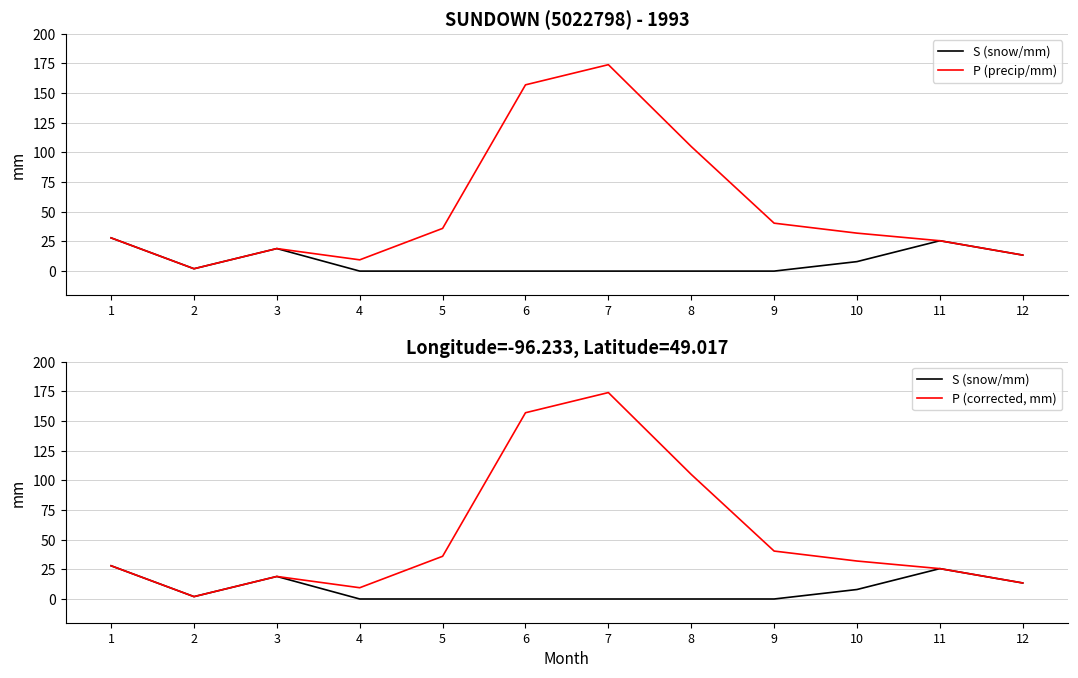

At which category does P (precip/mm) reach its first local valley?

2